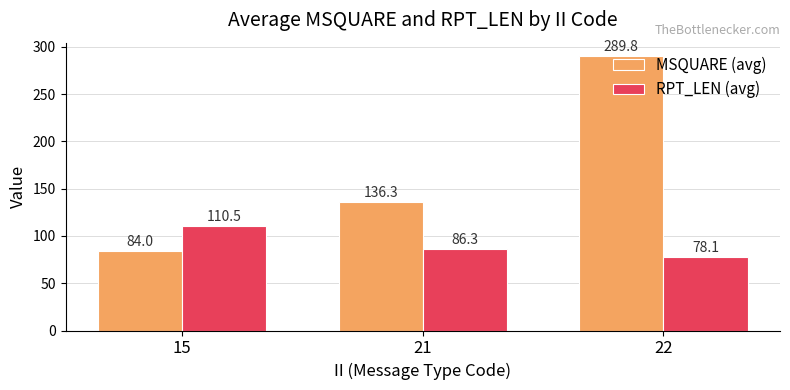

What is the maximum value shown in the chart?

289.8